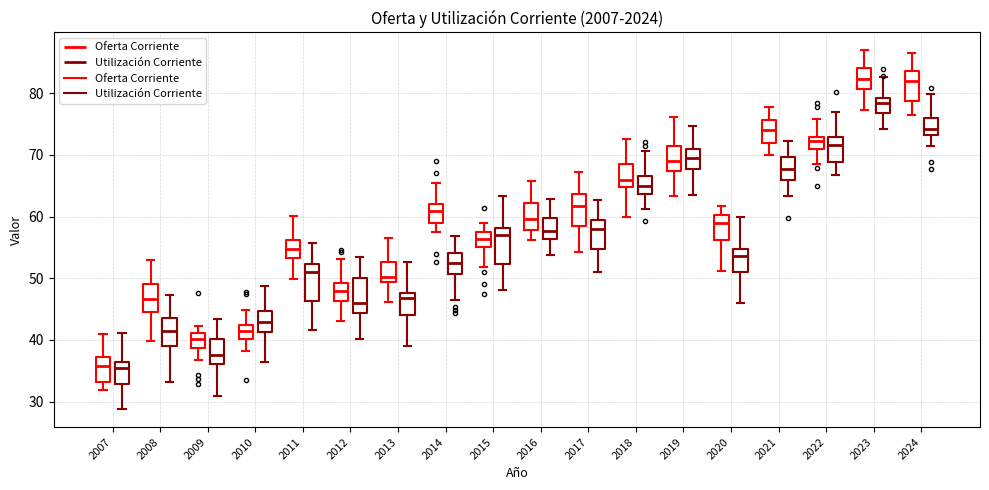

Reading left to right, read every box against the y-axis: the position of its median line, the range the box covers, and the ends of its whiskers. The values are not printed on the chart, so give them approximately, as read against the axis.

2007 (Oferta Corriente): median 36, box 33 to 37, whiskers 32 to 41
2007 (Utilización Corriente): median 36 (just below the box's upper edge), box 33 to 36, whiskers 29 to 41
2008 (Oferta Corriente): median 47, box 45 to 49, whiskers 40 to 53
2008 (Utilización Corriente): median 41, box 39 to 44, whiskers 33 to 47
2009 (Oferta Corriente): median 40, box 39 to 41, whiskers 37 to 42
2009 (Utilización Corriente): median 38, box 36 to 40, whiskers 31 to 43
2010 (Oferta Corriente): median 41, box 40 to 42, whiskers 38 to 45
2010 (Utilización Corriente): median 43, box 41 to 45, whiskers 36 to 49
2011 (Oferta Corriente): median 55, box 53 to 56, whiskers 50 to 60
2011 (Utilización Corriente): median 51, box 46 to 52, whiskers 42 to 56
2012 (Oferta Corriente): median 48, box 46 to 49, whiskers 43 to 53
2012 (Utilización Corriente): median 46, box 44 to 50, whiskers 40 to 53
2013 (Oferta Corriente): median 50, box 49 to 53, whiskers 46 to 56
2013 (Utilización Corriente): median 47, box 44 to 48, whiskers 39 to 53
2014 (Oferta Corriente): median 61, box 59 to 62, whiskers 58 to 65
2014 (Utilización Corriente): median 53, box 51 to 54, whiskers 47 to 57
2015 (Oferta Corriente): median 56, box 55 to 57, whiskers 52 to 59
2015 (Utilización Corriente): median 57, box 52 to 58, whiskers 48 to 63
2016 (Oferta Corriente): median 60, box 58 to 62, whiskers 56 to 66
2016 (Utilización Corriente): median 58, box 56 to 60, whiskers 54 to 63
2017 (Oferta Corriente): median 62, box 58 to 64, whiskers 54 to 67
2017 (Utilización Corriente): median 58, box 55 to 59, whiskers 51 to 63
2018 (Oferta Corriente): median 66, box 65 to 69, whiskers 60 to 73
2018 (Utilización Corriente): median 65, box 64 to 67, whiskers 61 to 71
2019 (Oferta Corriente): median 69, box 67 to 71, whiskers 63 to 76
2019 (Utilización Corriente): median 69, box 68 to 71, whiskers 63 to 75
2020 (Oferta Corriente): median 59, box 56 to 60, whiskers 51 to 62
2020 (Utilización Corriente): median 54, box 51 to 55, whiskers 46 to 60
2021 (Oferta Corriente): median 74, box 72 to 76, whiskers 70 to 78
2021 (Utilización Corriente): median 68, box 66 to 70, whiskers 63 to 72
2022 (Oferta Corriente): median 72, box 71 to 73, whiskers 69 to 76
2022 (Utilización Corriente): median 72, box 69 to 73, whiskers 67 to 77
2023 (Oferta Corriente): median 82, box 81 to 84, whiskers 77 to 87
2023 (Utilización Corriente): median 78, box 77 to 79, whiskers 74 to 83
2024 (Oferta Corriente): median 82, box 79 to 84, whiskers 76 to 87
2024 (Utilización Corriente): median 74, box 73 to 76, whiskers 71 to 80